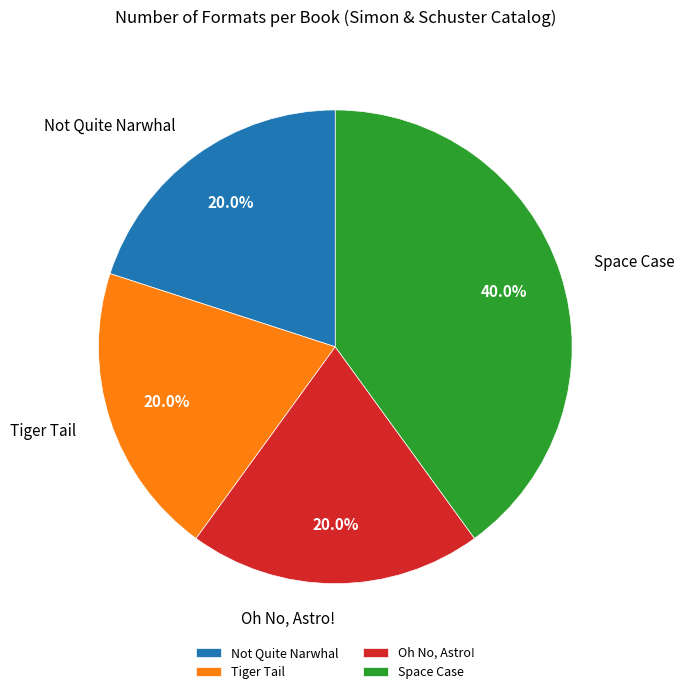

Does any single category account for the majority?

No